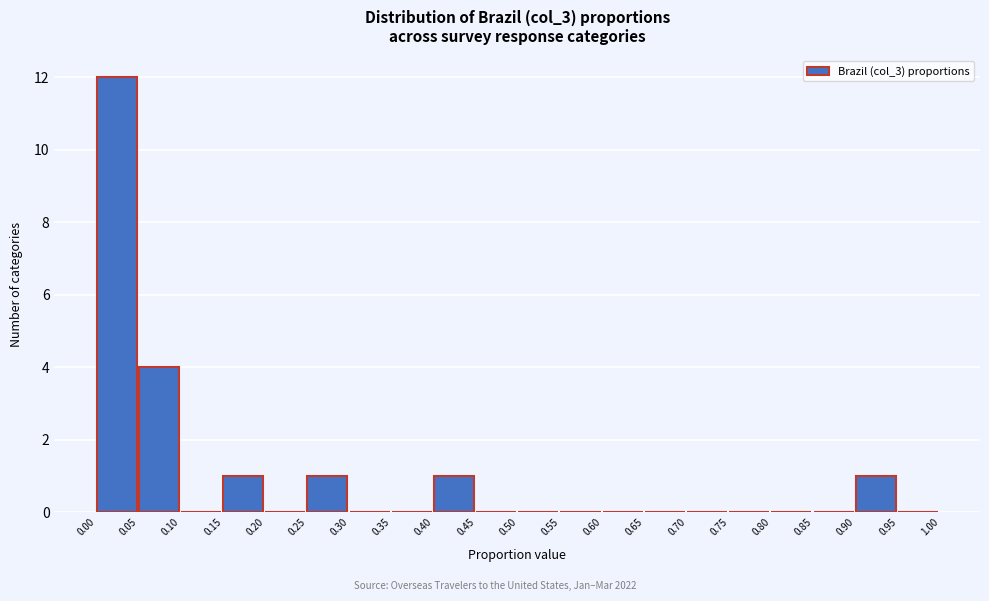

Reading left to right, list every bar in this chart as the range it spans on the x-axis followed by its height. The values are not printed on the chart, so give them approximately, as read against the axis.

0.00 to 0.05: 12
0.05 to 0.10: 4
0.10 to 0.15: 0
0.15 to 0.20: 1
0.20 to 0.25: 0
0.25 to 0.30: 1
0.30 to 0.35: 0
0.35 to 0.40: 0
0.40 to 0.45: 1
0.45 to 0.50: 0
0.50 to 0.55: 0
0.55 to 0.60: 0
0.60 to 0.65: 0
0.65 to 0.70: 0
0.70 to 0.75: 0
0.75 to 0.80: 0
0.80 to 0.85: 0
0.85 to 0.90: 0
0.90 to 0.95: 1
0.95 to 1.00: 0